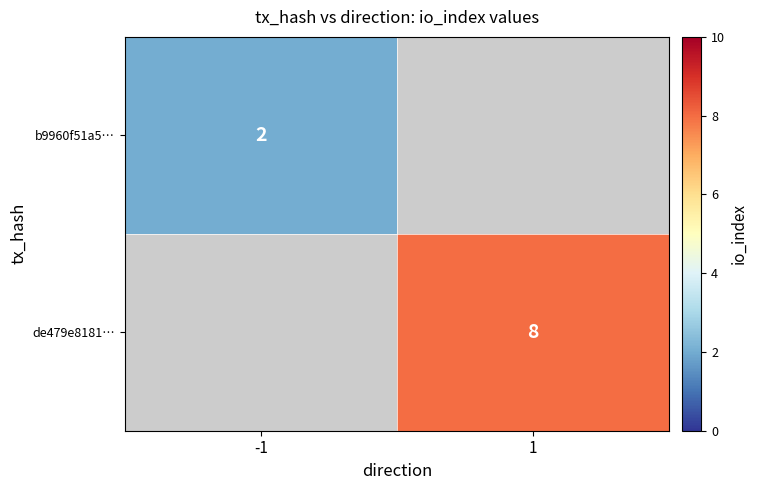

How many categories are shown in the chart?

2